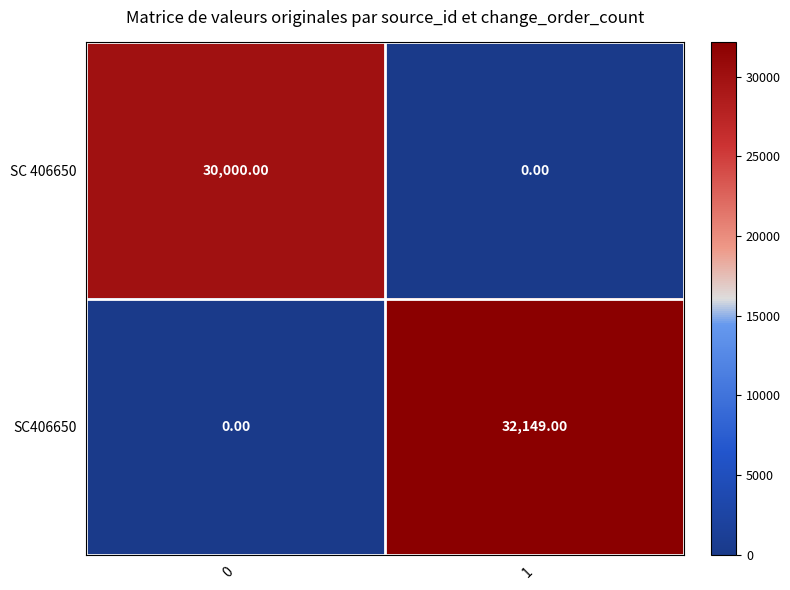

What is the difference between the maximum and minimum values in the SC406650 series?

32149